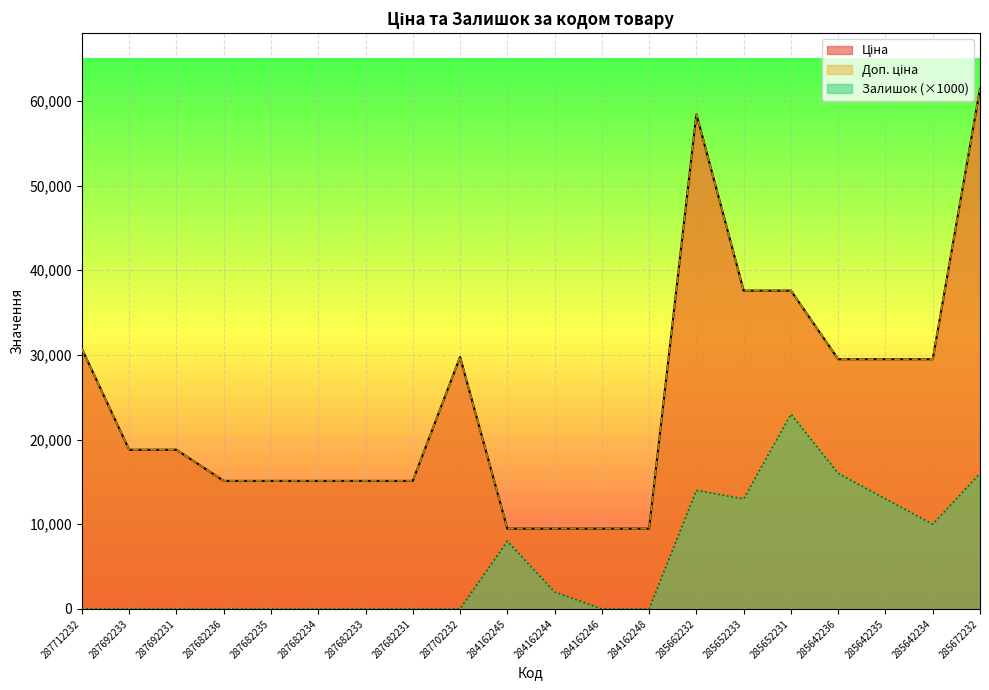

In Залишок, how many points are higher than both neighbors (excluding endpoints)?

3